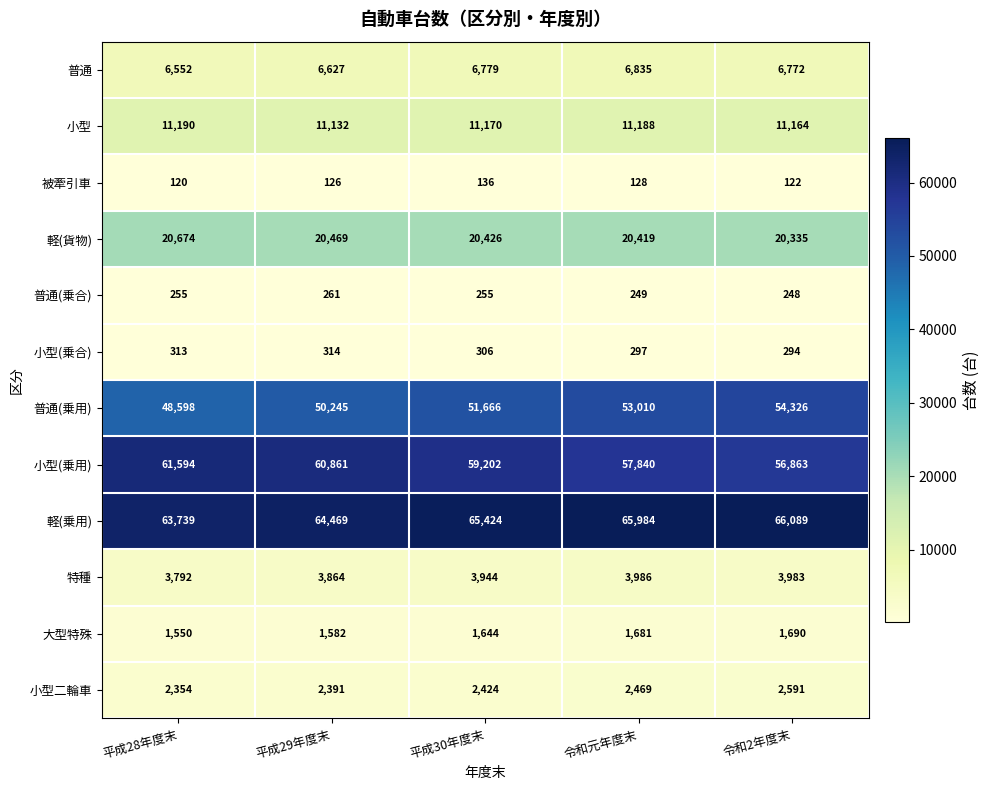

How many series are shown in this chart?

12